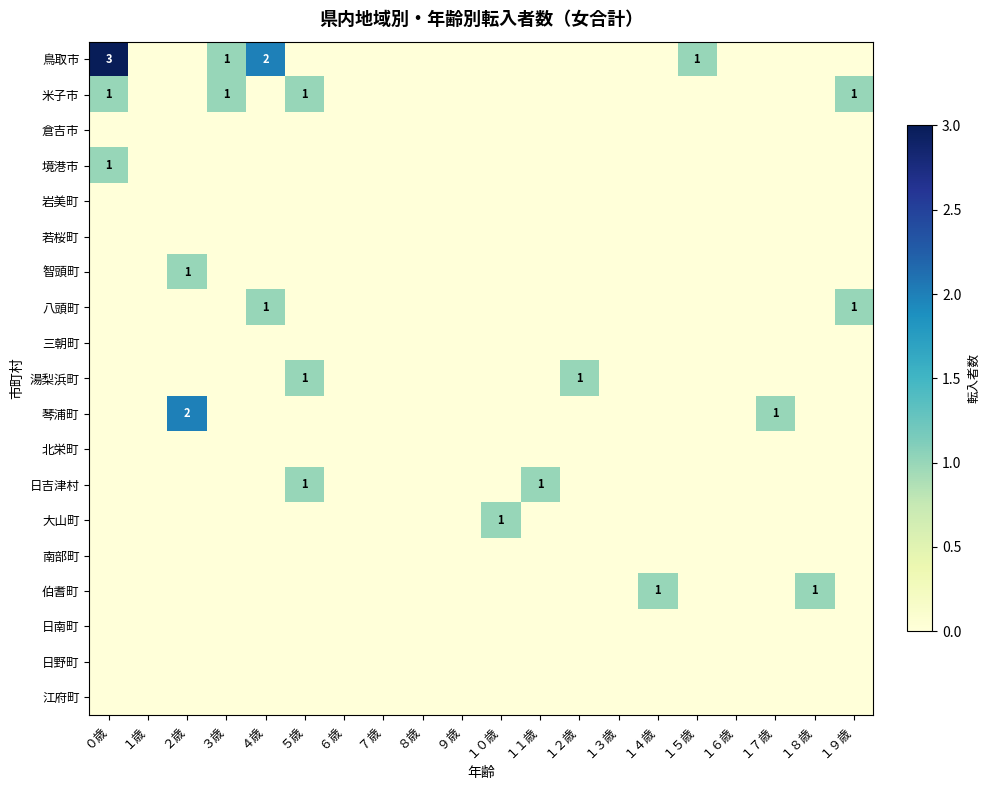

What is the sum of the 鳥取市 values at ４歳 and ５歳?

2